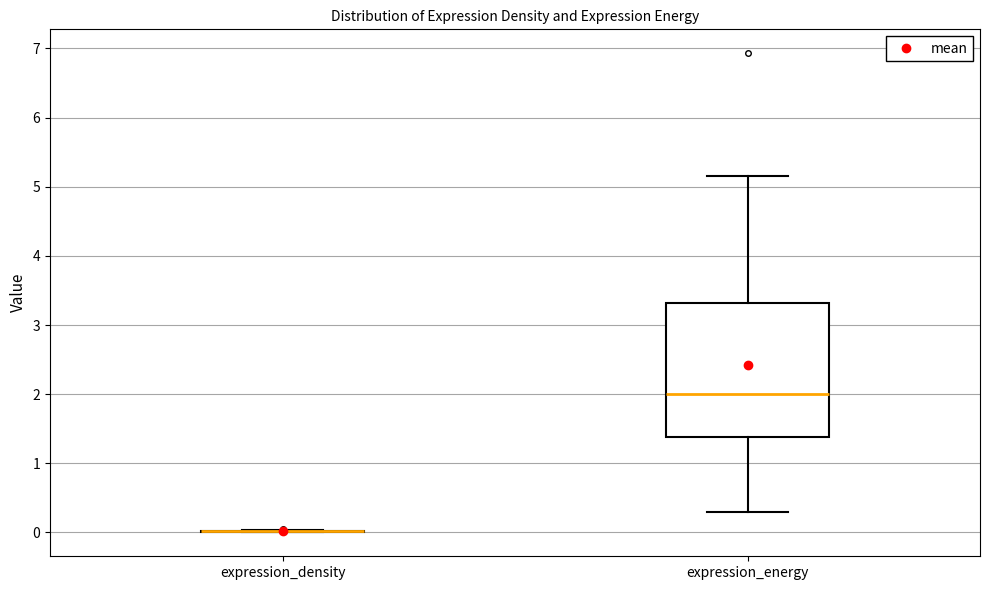

Comparing the boxes themselves (not the whiskers), which one is the tallest?

expression_energy